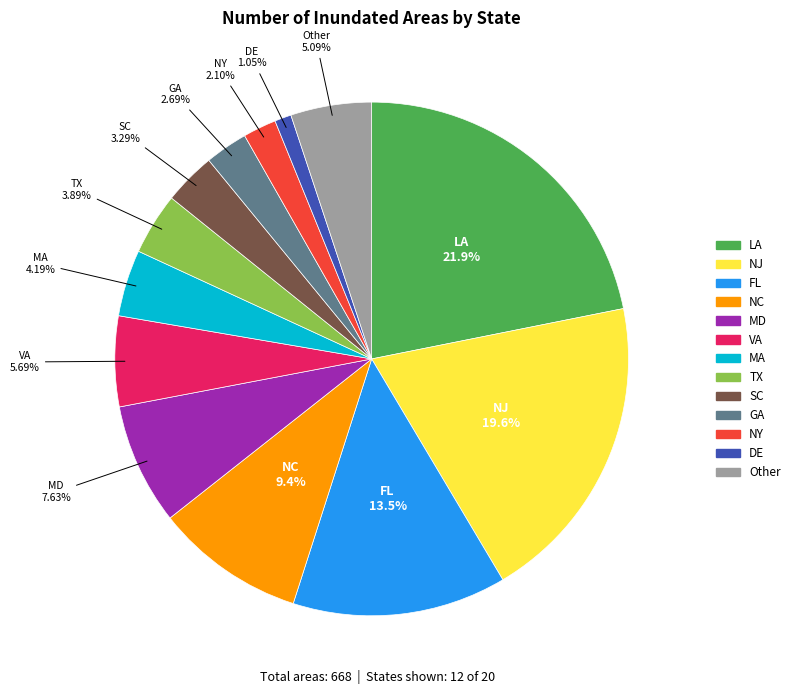

Is there a majority slice in this chart?

No